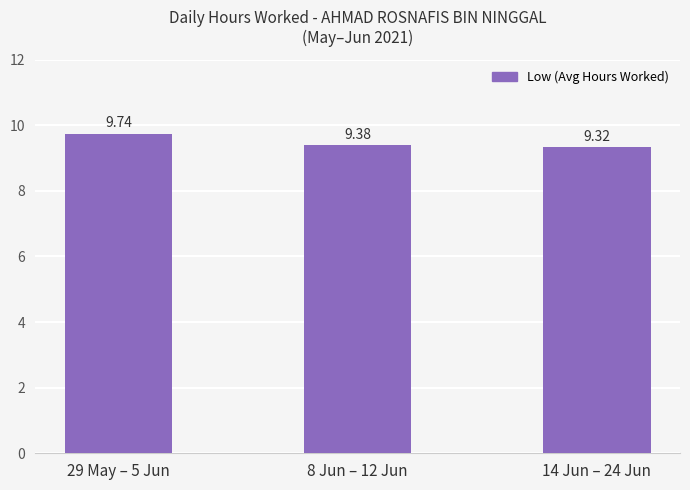

Rank the categories by value from lowest to highest.

14 Jun – 24 Jun, 8 Jun – 12 Jun, 29 May – 5 Jun